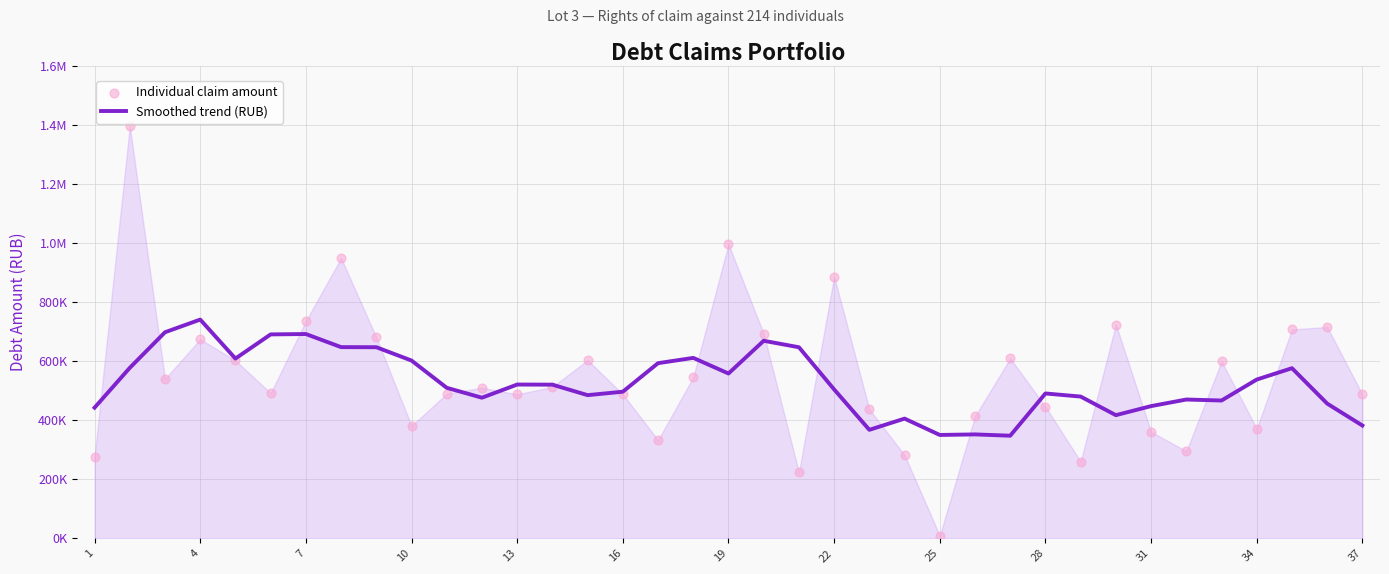

Which series contains the highest Y value?

Individual claim amount